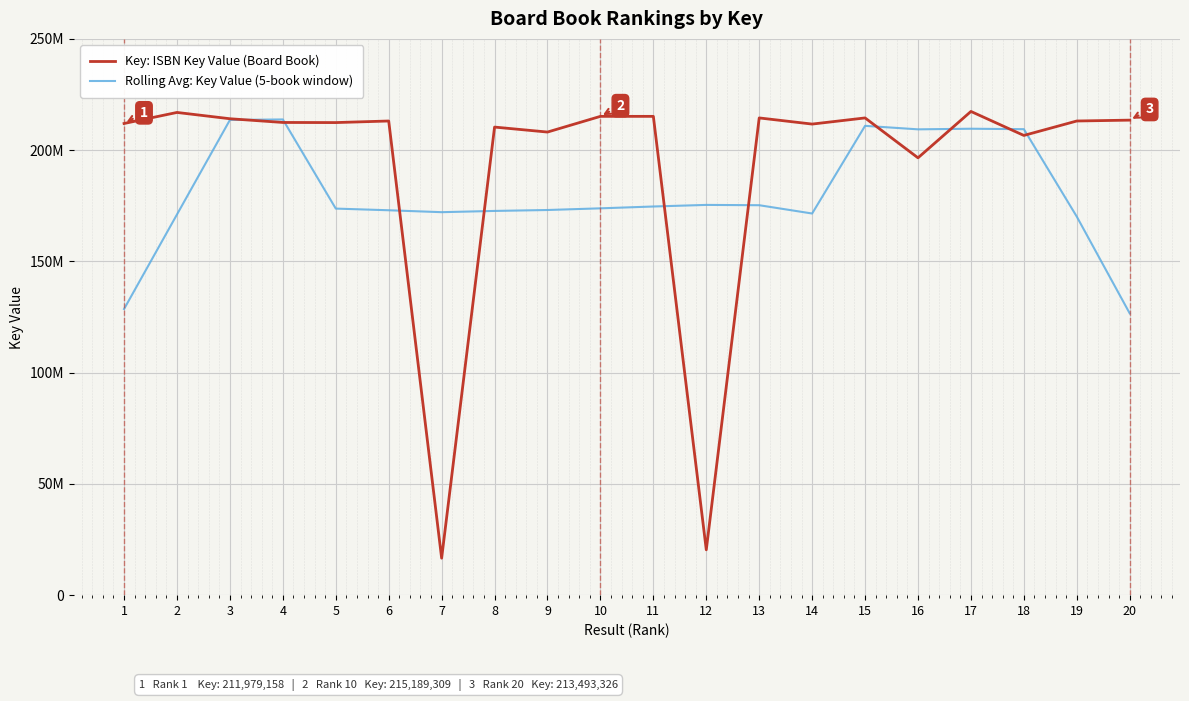

After their last crossing, which series has the higher values: Key: ISBN Key Value (Board Book) or Rolling Avg: Key Value (5-book window)?

Key: ISBN Key Value (Board Book)